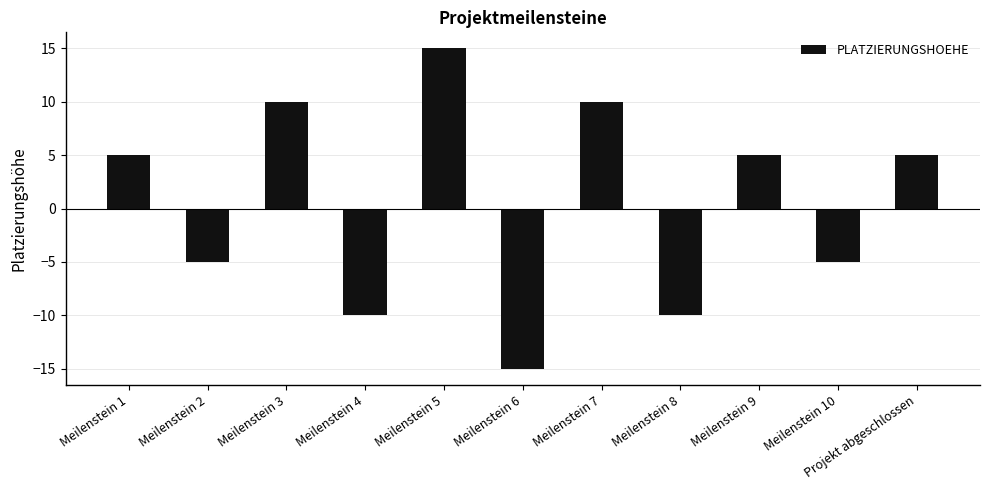

What is the label of the 11th bar from the left?

Projekt abgeschlossen